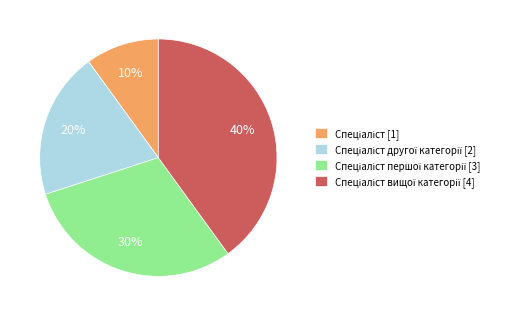

To the nearest percent, what is the average slice percentage?

25%